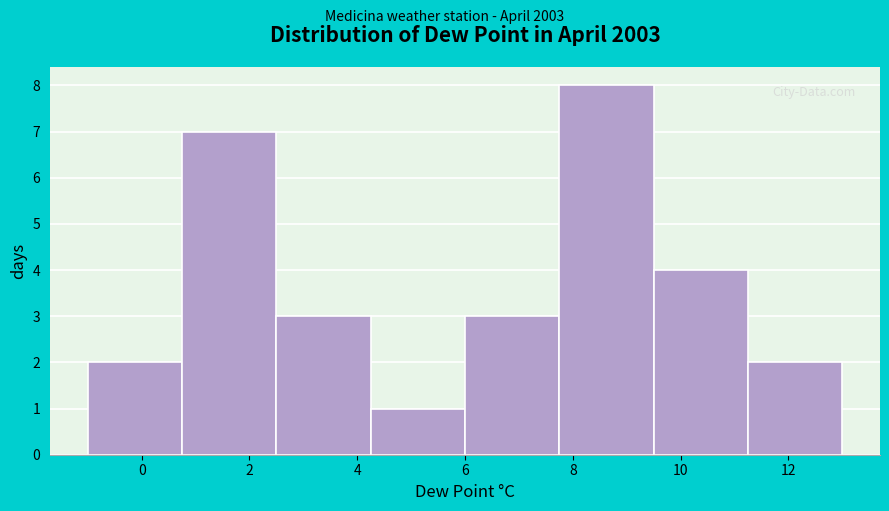

What is the height of the bar covering 6.00 to 7.75 on the x-axis? Neither the bar edges nor the heights are printed on the chart, so give them approximately, as read against the axes.

3